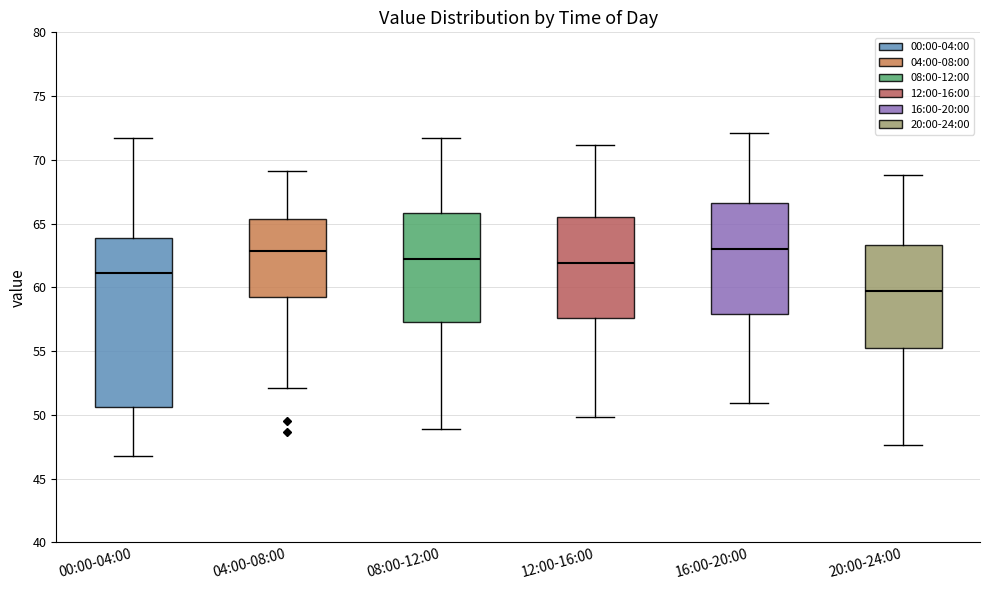

Comparing the boxes themselves (not the whiskers), which one is the tallest?

00:00-04:00